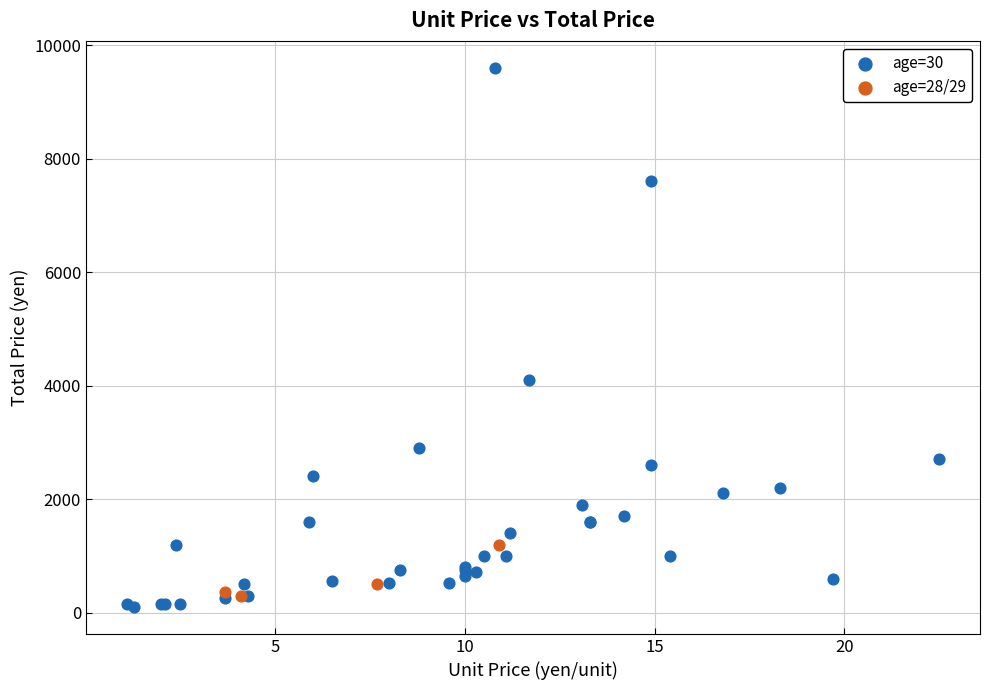

Which series reaches the maximum Y coordinate?

age=30